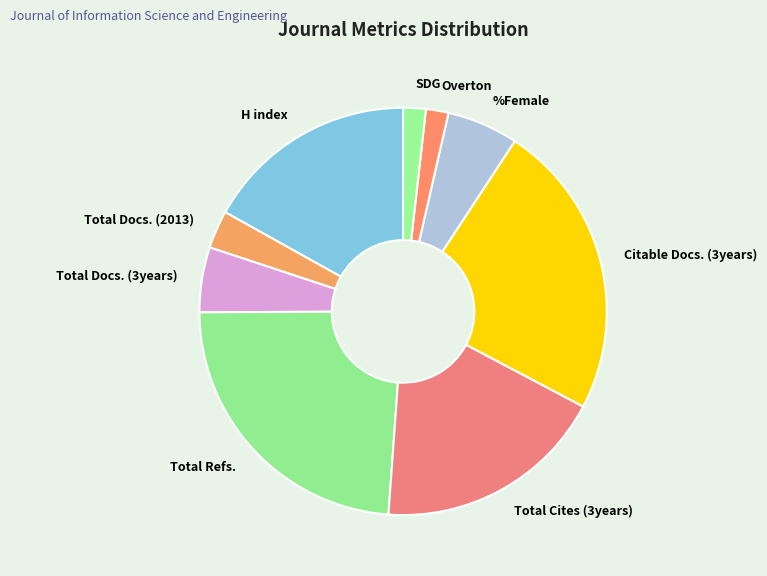

Is there any slice that represents more than half of the pie?

No